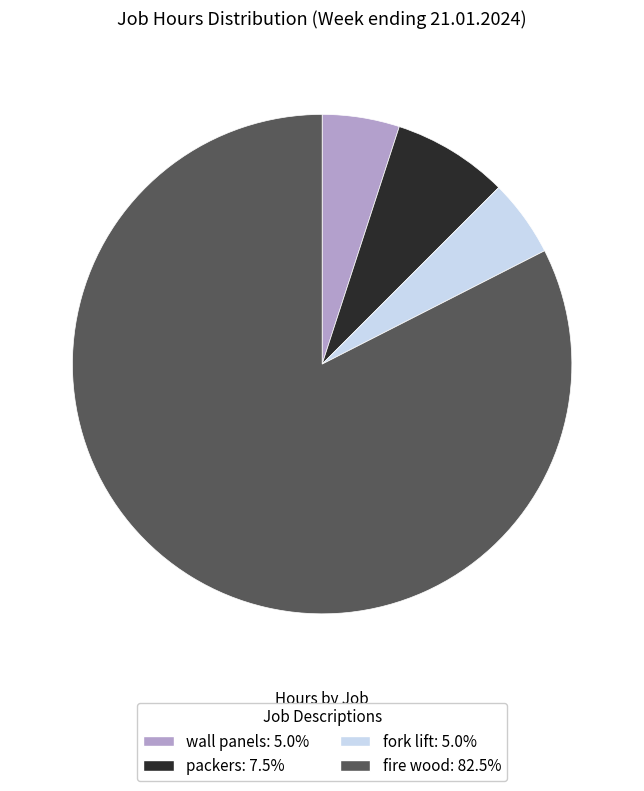

Which has a higher value, fire wood or fork lift?

fire wood